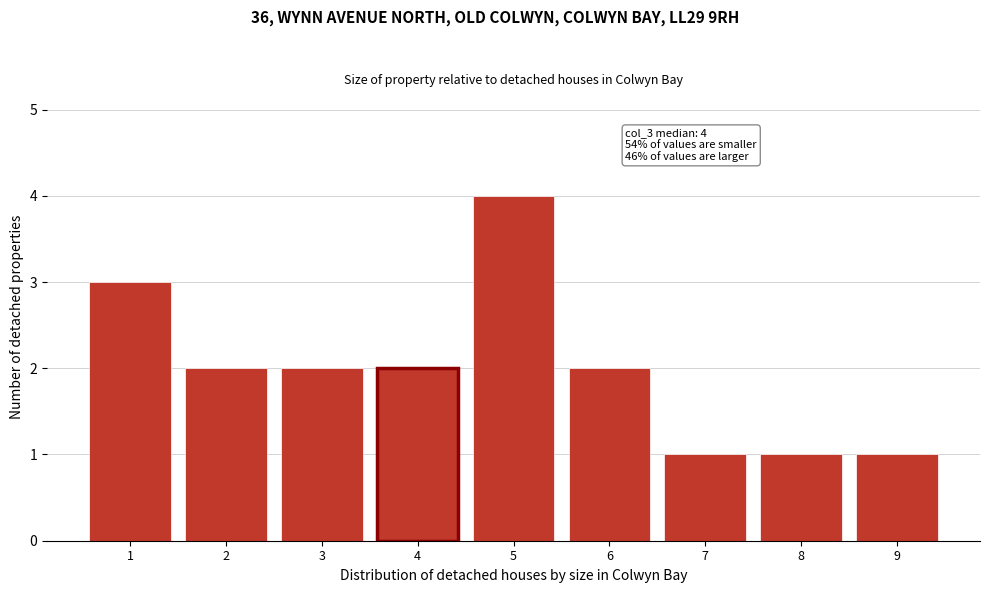

Reading left to right, what are all the values shown in this chart?

1=3	2=2	3=2	4=2	5=4	6=2	7=1	8=1	9=1